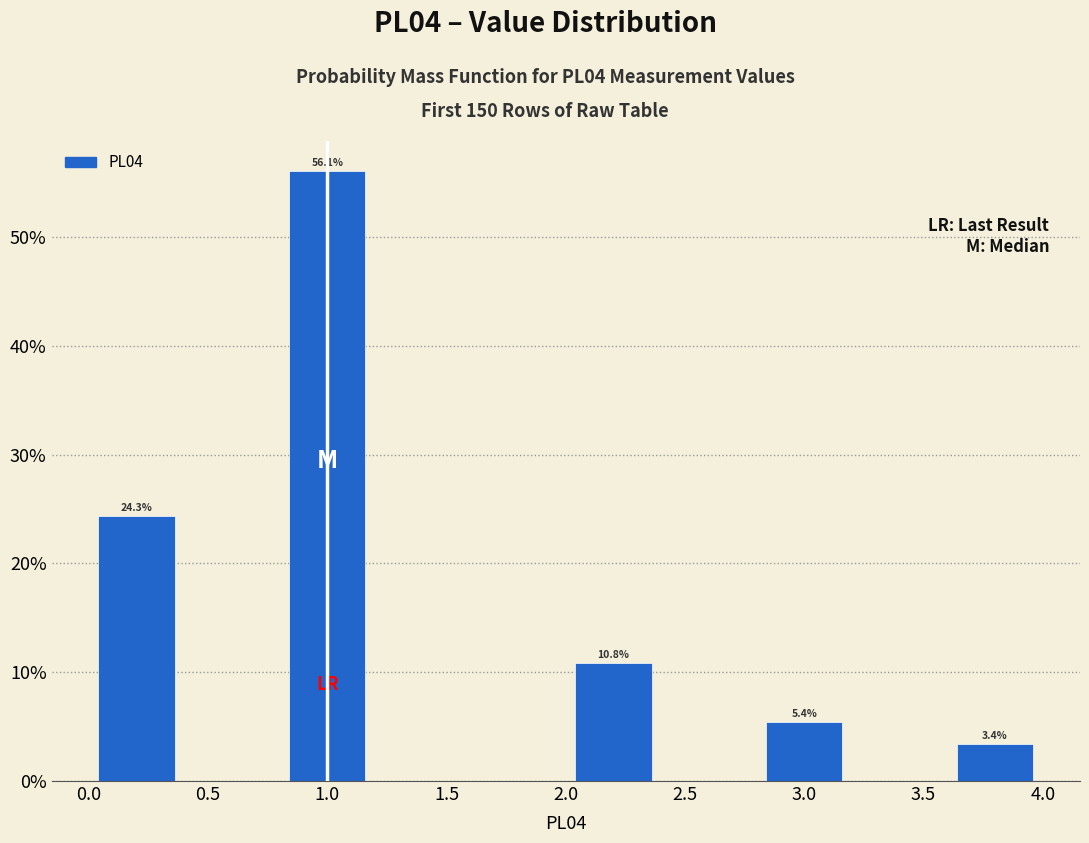

Which range on the x-axis has the tallest bar?

0.8 to 1.2